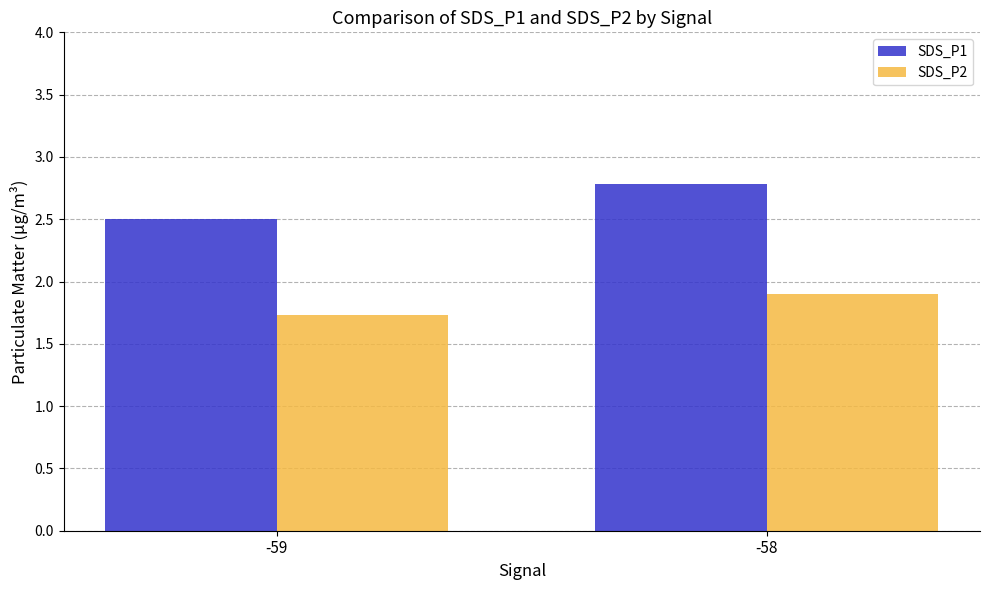

Count the SDS_P1 values in the range 2 to 3.

2